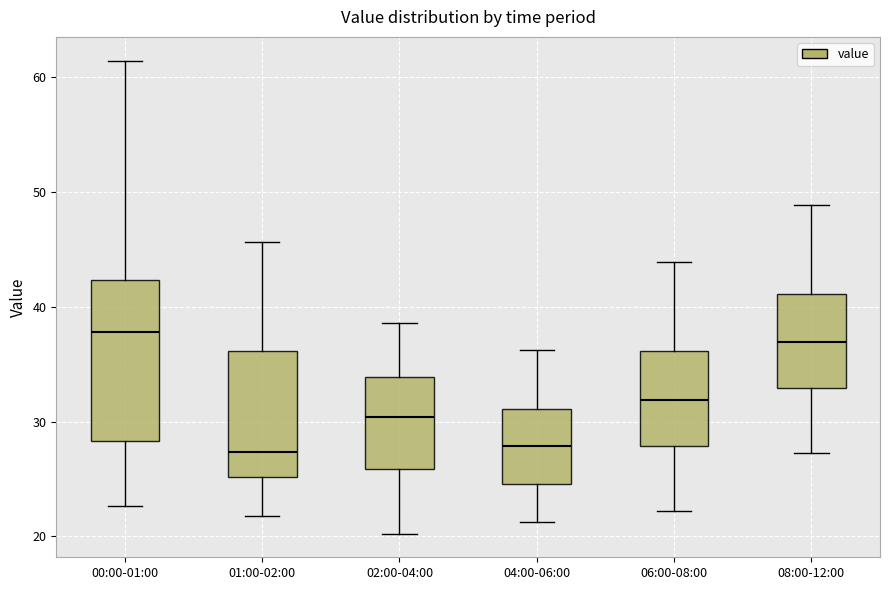

Where does the median line of the box for 08:00-12:00 sit on the y-axis? The values are not printed on the chart, so give them approximately, as read against the axis.

37